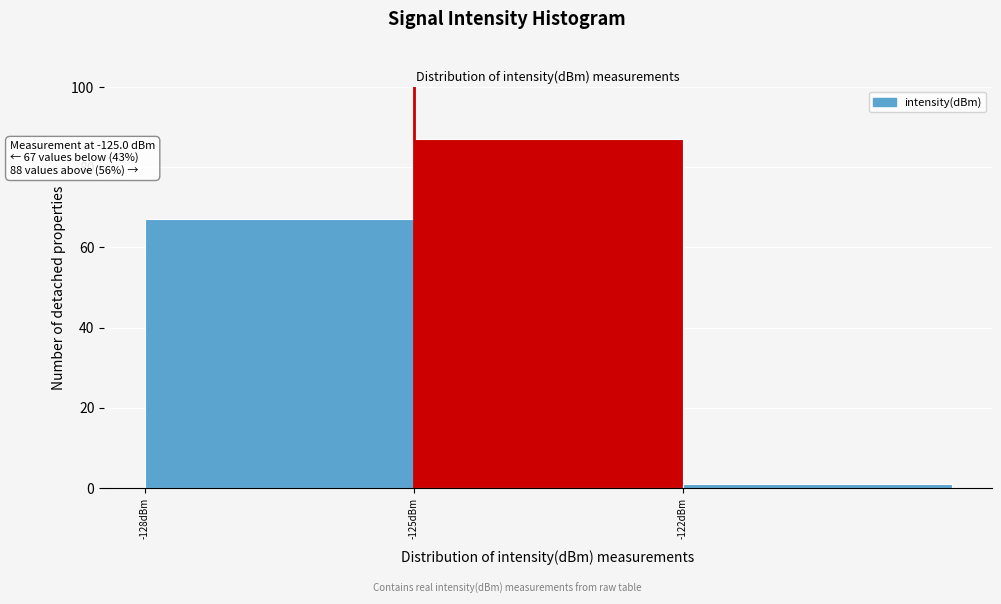

Over which range of the x-axis is the bar tallest?

-125 to -122